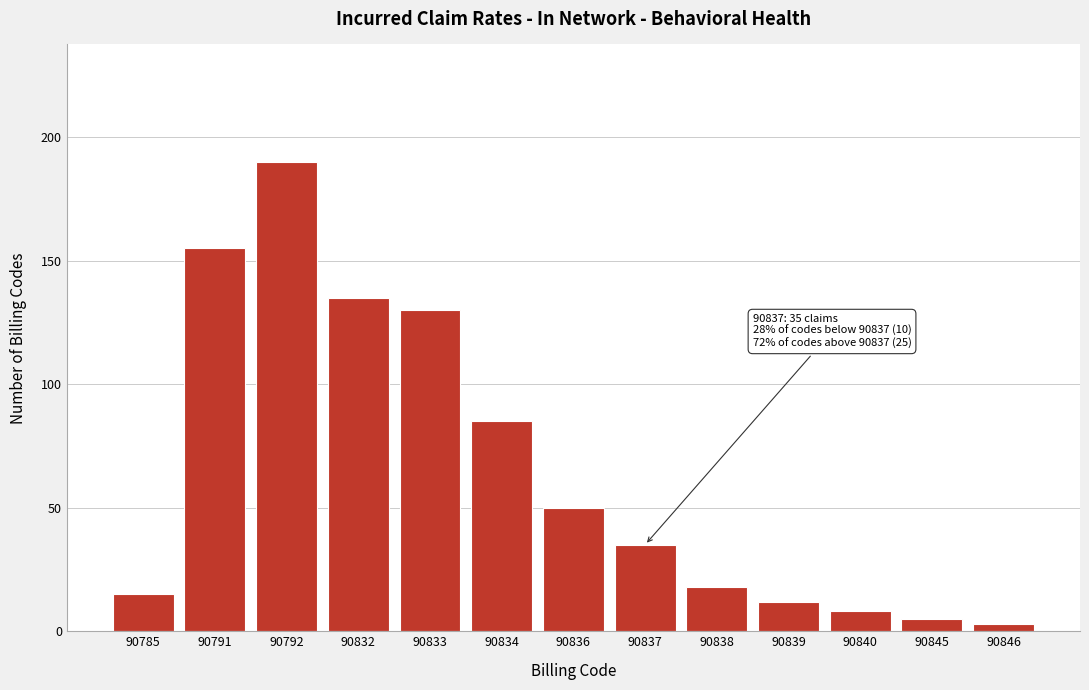

Reading left to right, what are all the values shown in this chart?

15	155	190	135	130	85	50	35	18	12	8	5	3